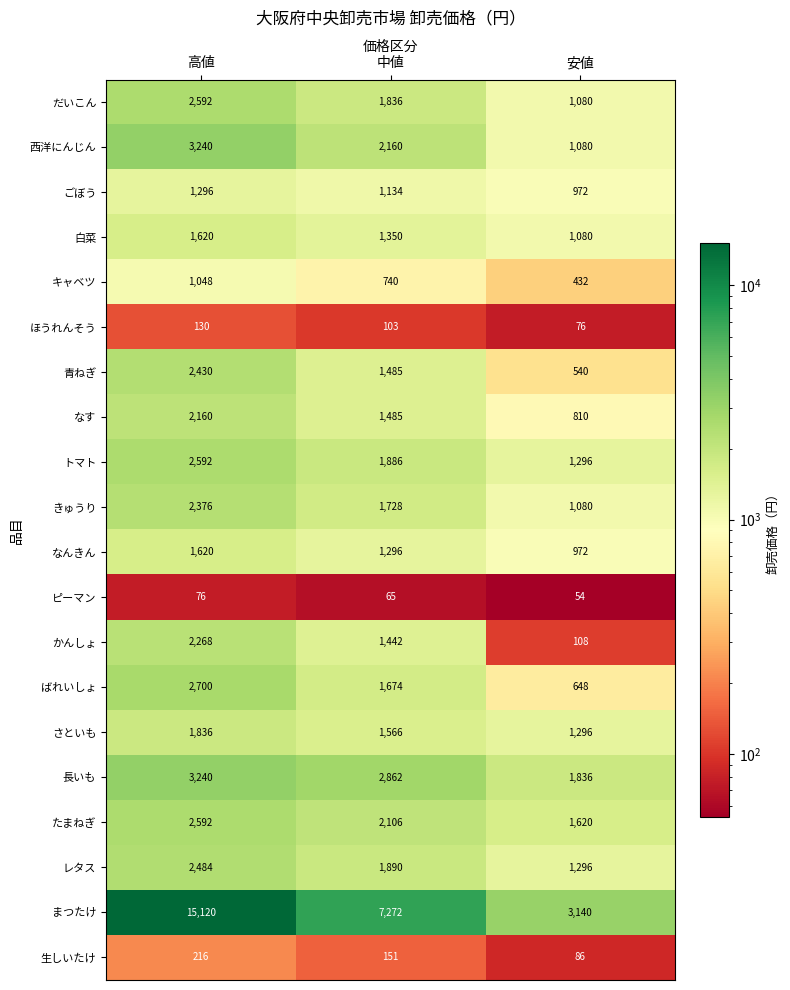

Rank the categories by ばれいしょ value from lowest to highest.

安値, 中値, 高値